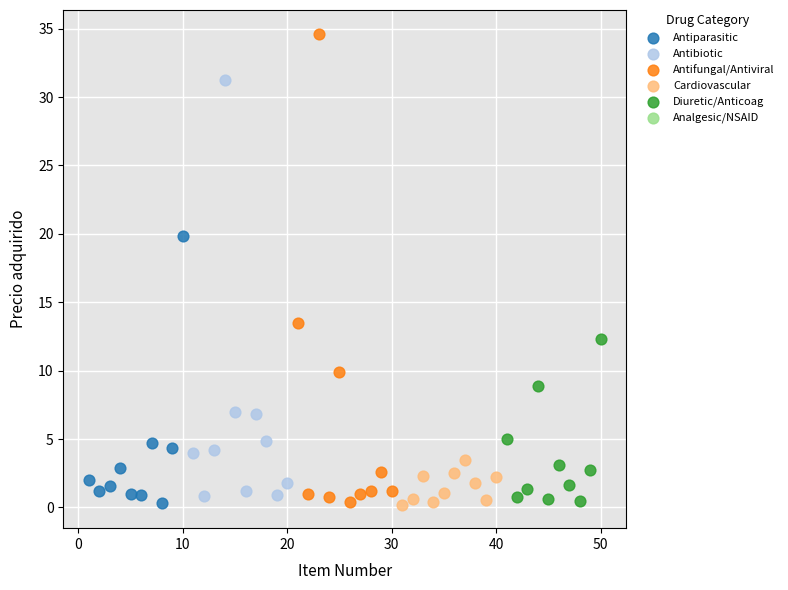

Which series has the largest Y range (max minus min)?

Antifungal/Antiviral